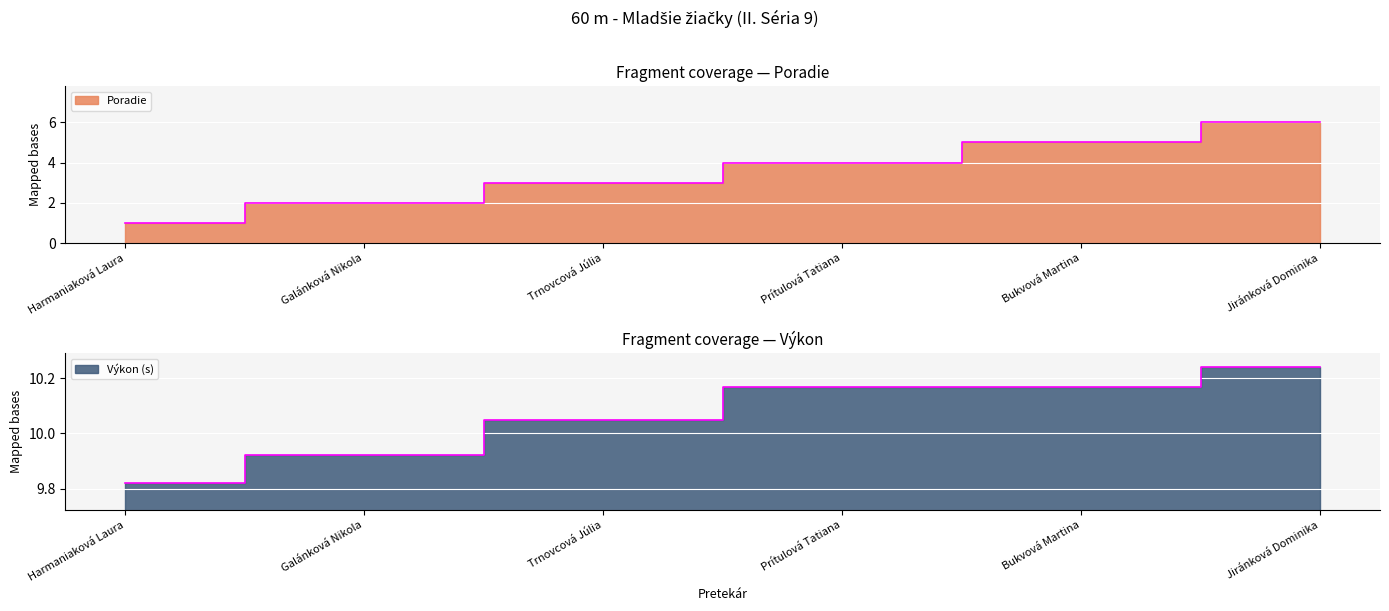

What is the difference between the maximum and minimum values in the Poradie series?

5.0